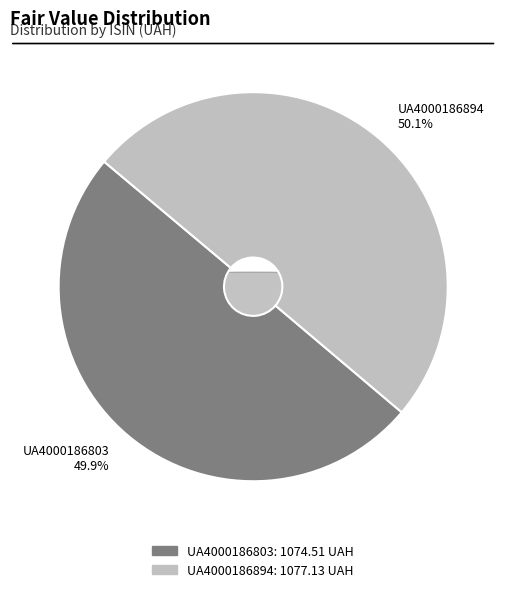

Which has a higher value, UA4000186803 or UA4000186894?

UA4000186894